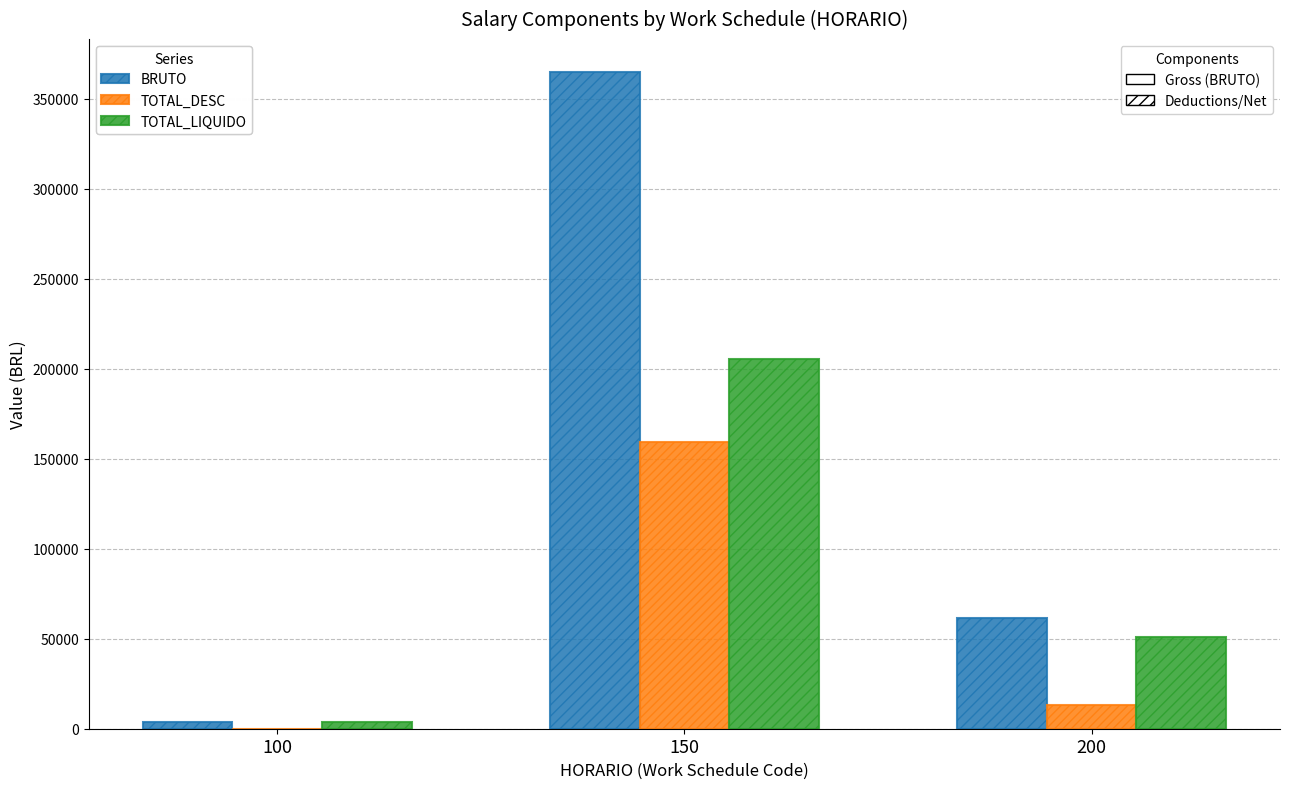

What is the maximum value shown in the chart?

364891.5